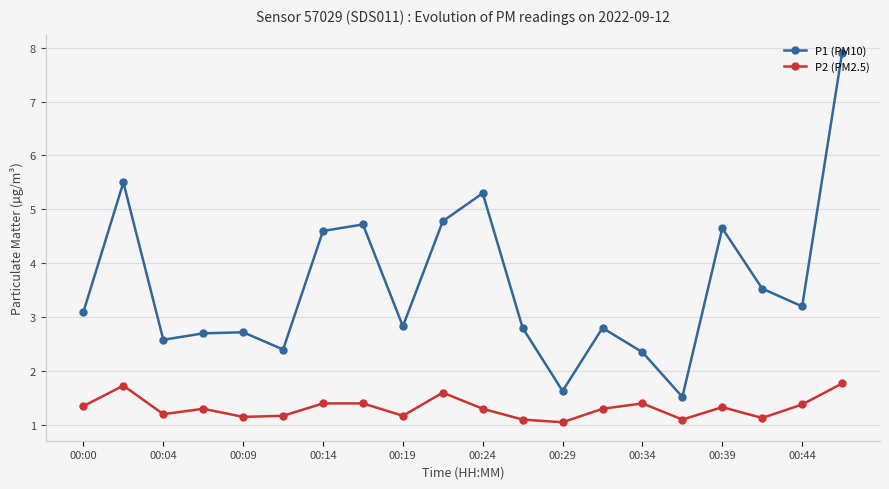

True or false: P2 (PM2.5) and P1 (PM10) cross at least once.

False